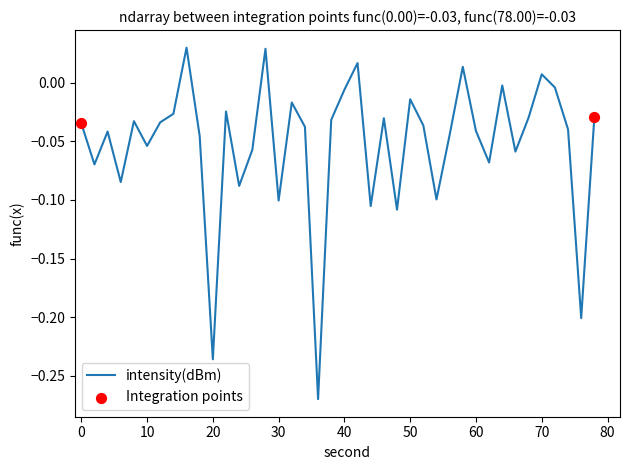

What is the difference between the maximum and minimum values?

0.3